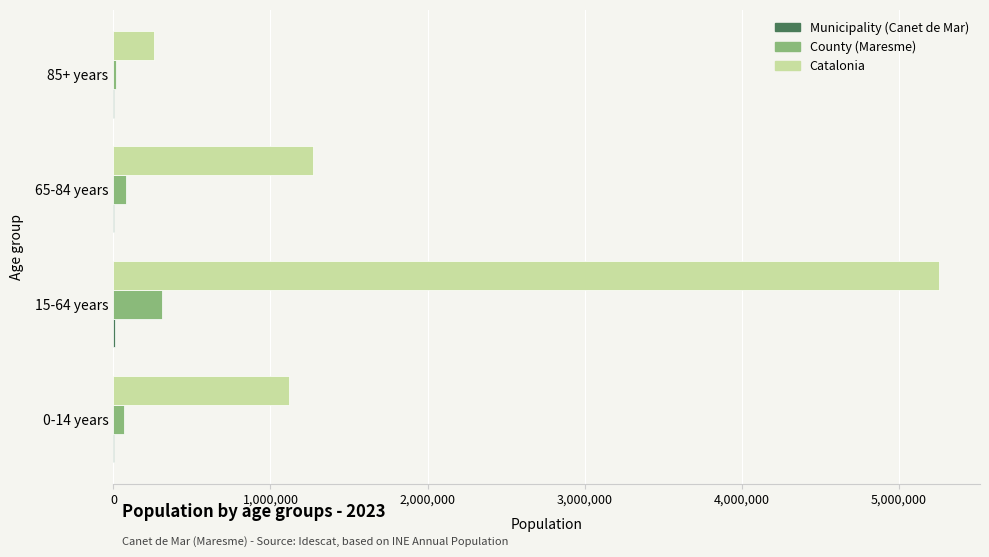

At which category is the sum across all series the highest?

15-64 years